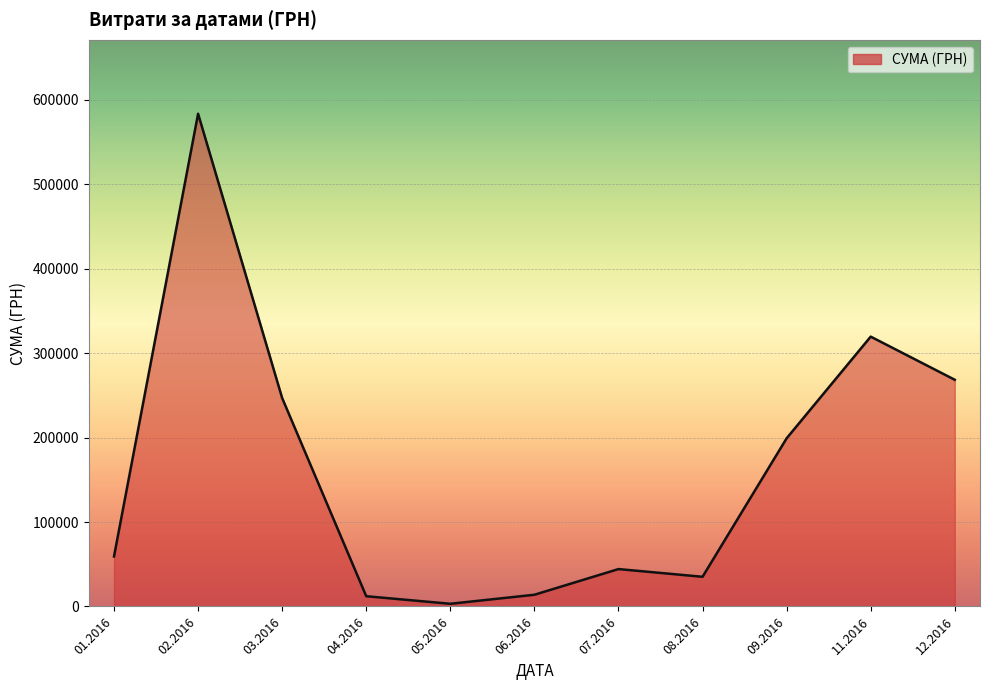

Which has a higher value, 09.2016 or 07.2016?

09.2016